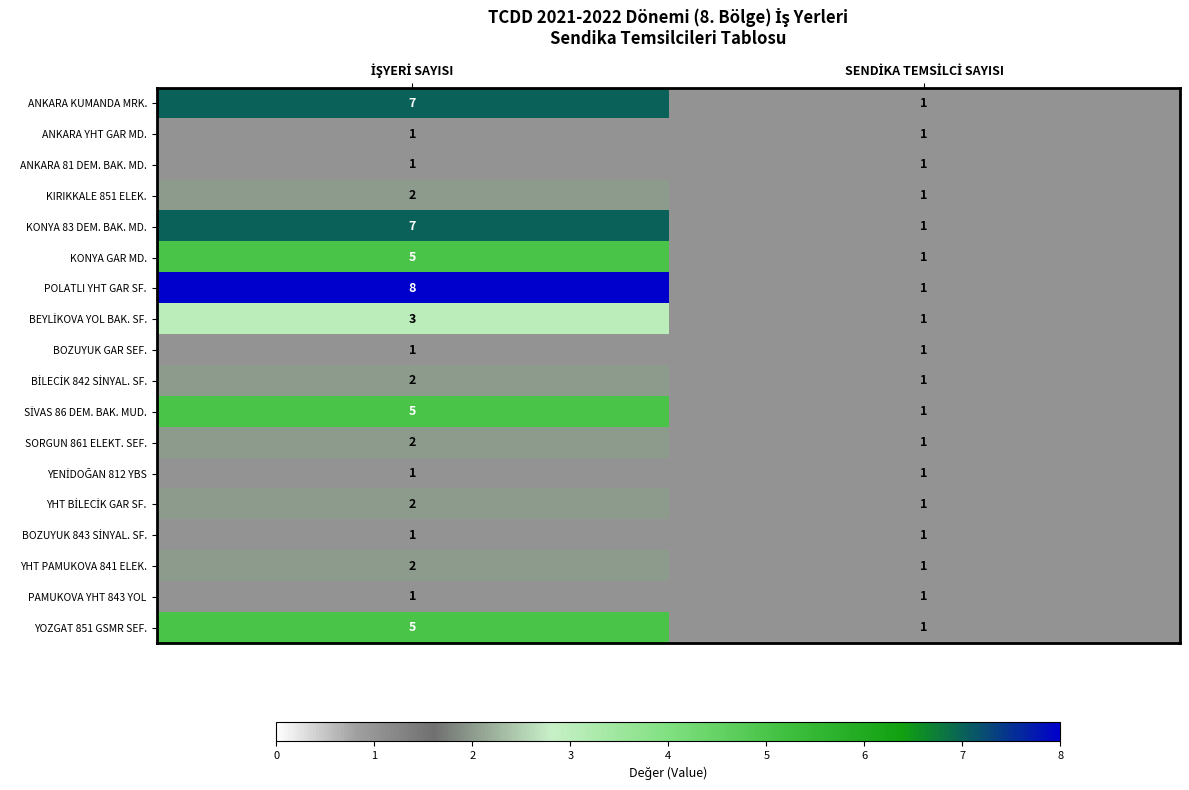

Which series has the largest total across all categories?

POLATLI YHT GAR SF.